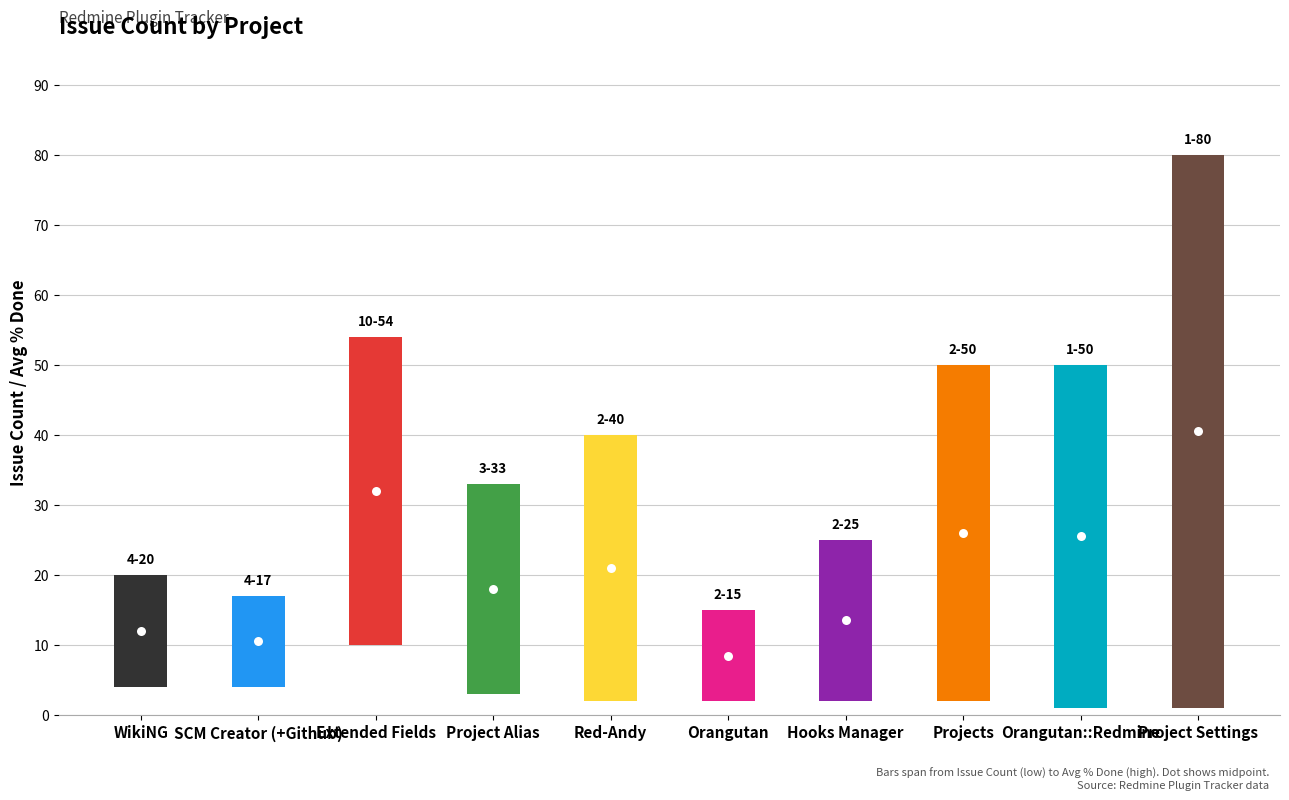

Is the value of Total Votes at Project Alias greater than the value of Count at Red-Andy?

No